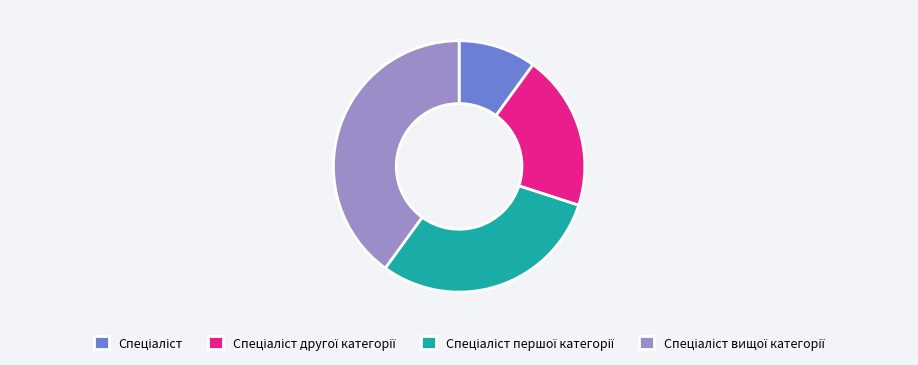

Is there any slice that represents more than half of the pie?

No